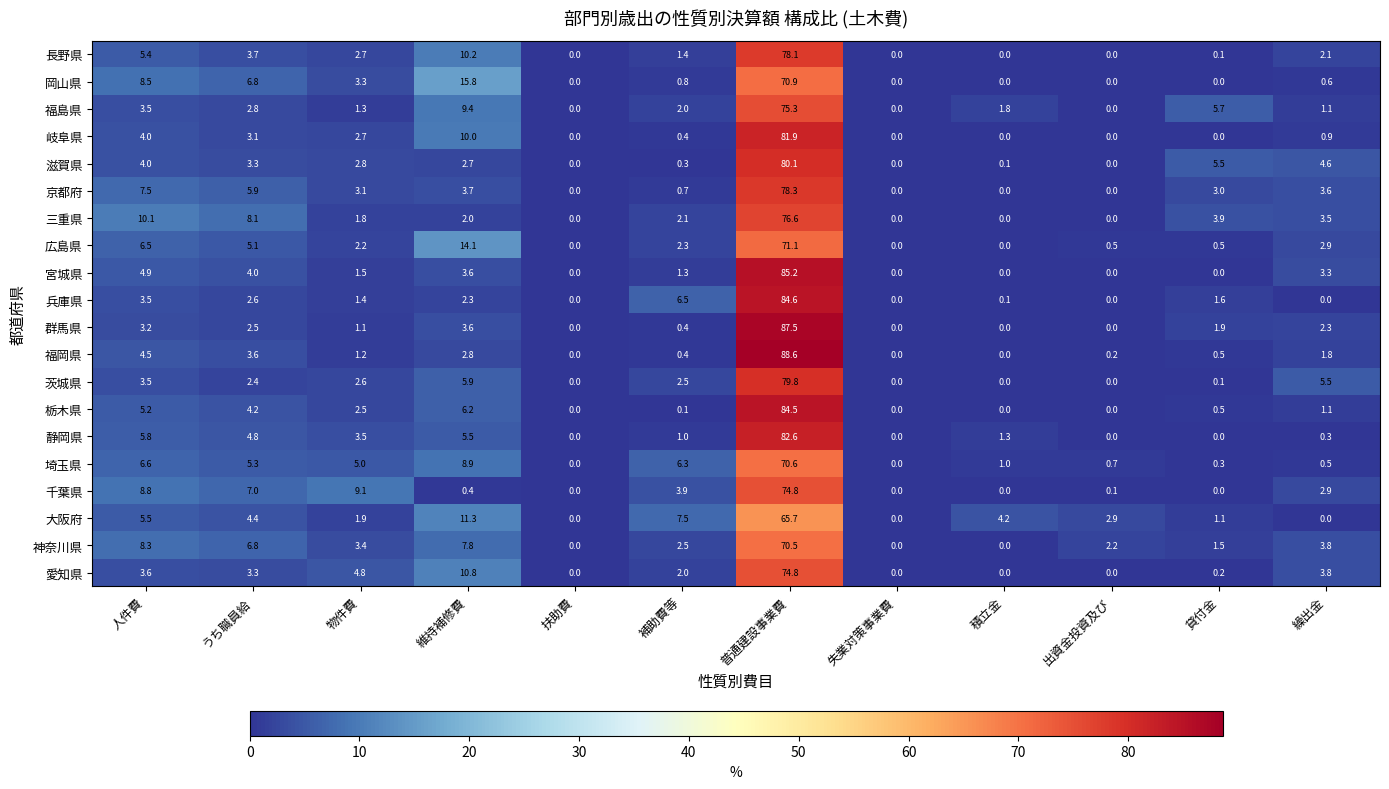

The 福島県 series shows 1.3 at 物件費. True or false?

True